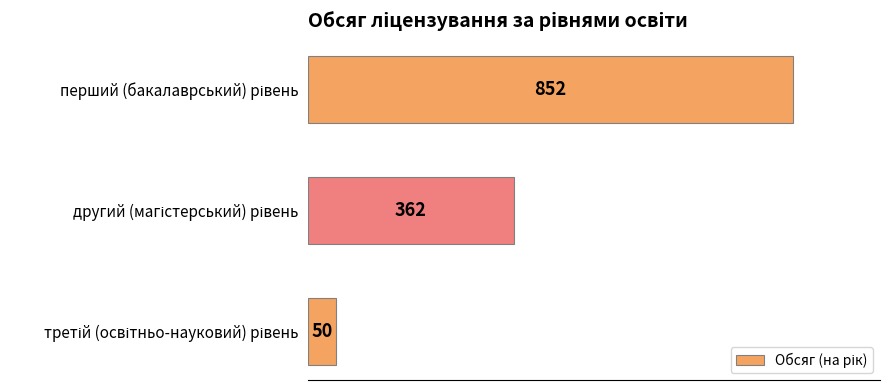

Are the bars grouped side by side (vs. stacked)?

No